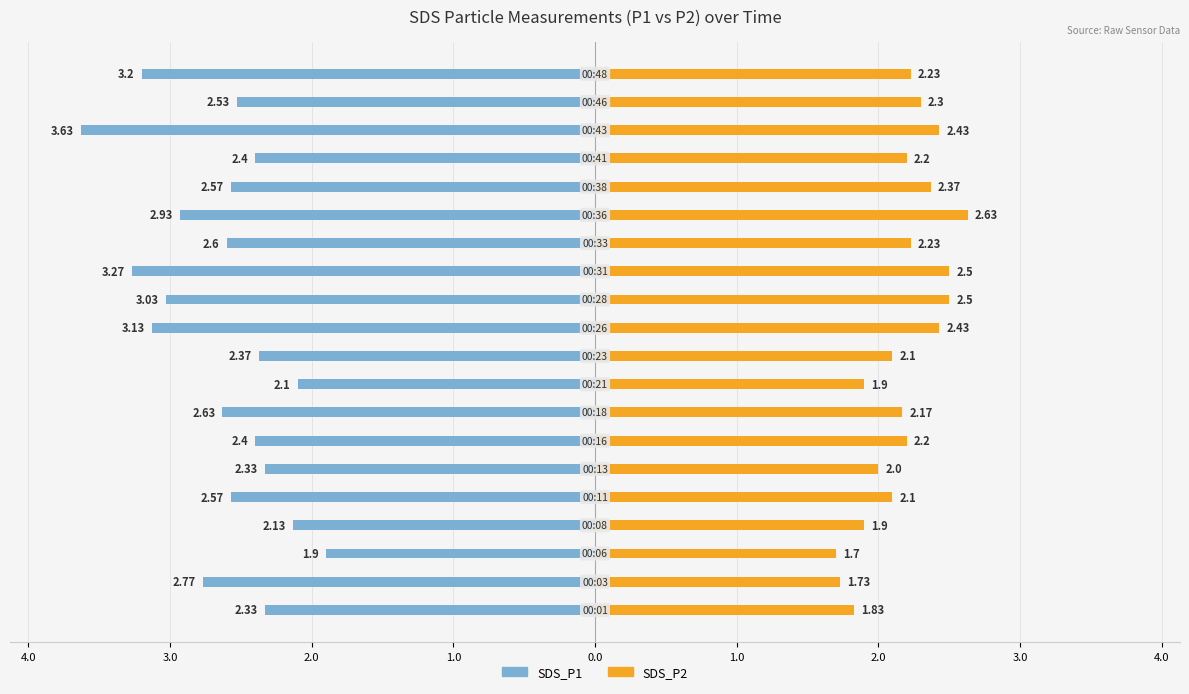

The value of SDS_P2 at 17 is 3.4. True or false?

False